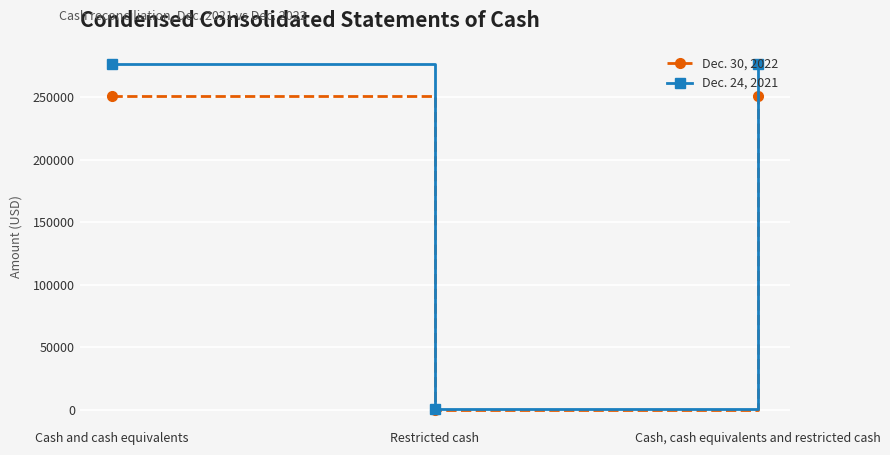

At how many categories does at least one series exceed 181894?

2